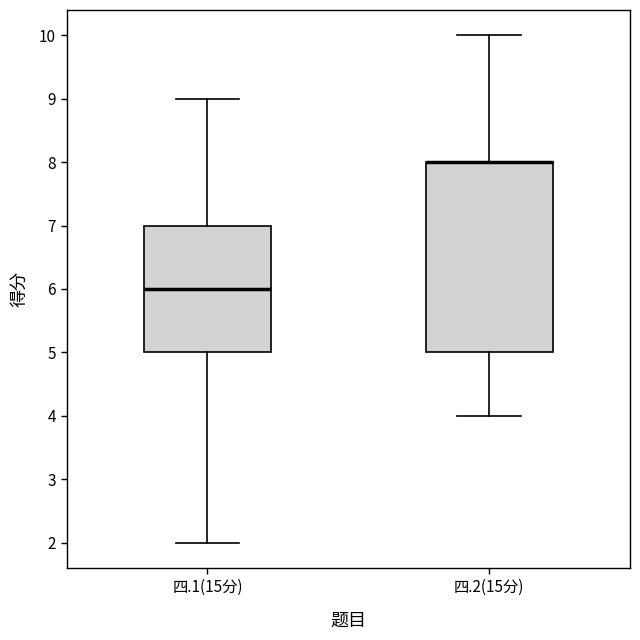

Reading left to right, transcribe this box plot: for each box, give where its median line is, the range the box spans, and where its two whiskers end, as read against the y-axis. The values are not printed on the chart, so give them approximately, as read against the axis.

四.1(15分): median 6, box 5 to 7, whiskers 2 to 9
四.2(15分): median 8 (drawn on the box's upper edge), box 5 to 8, whiskers 4 to 10